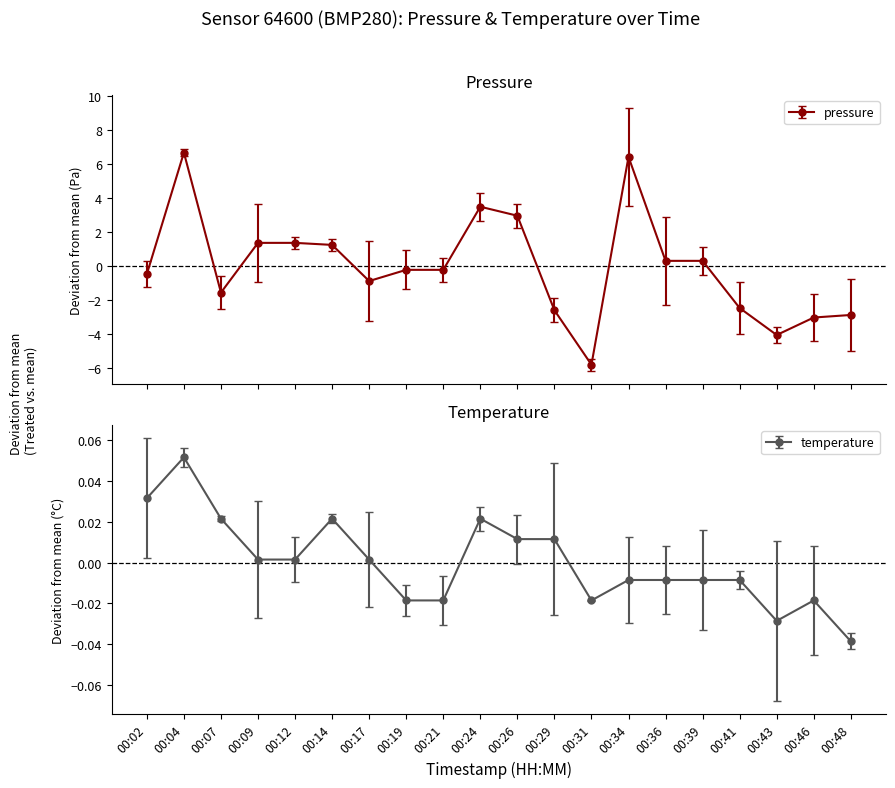

At which label is pressure closest to 0?

00:19